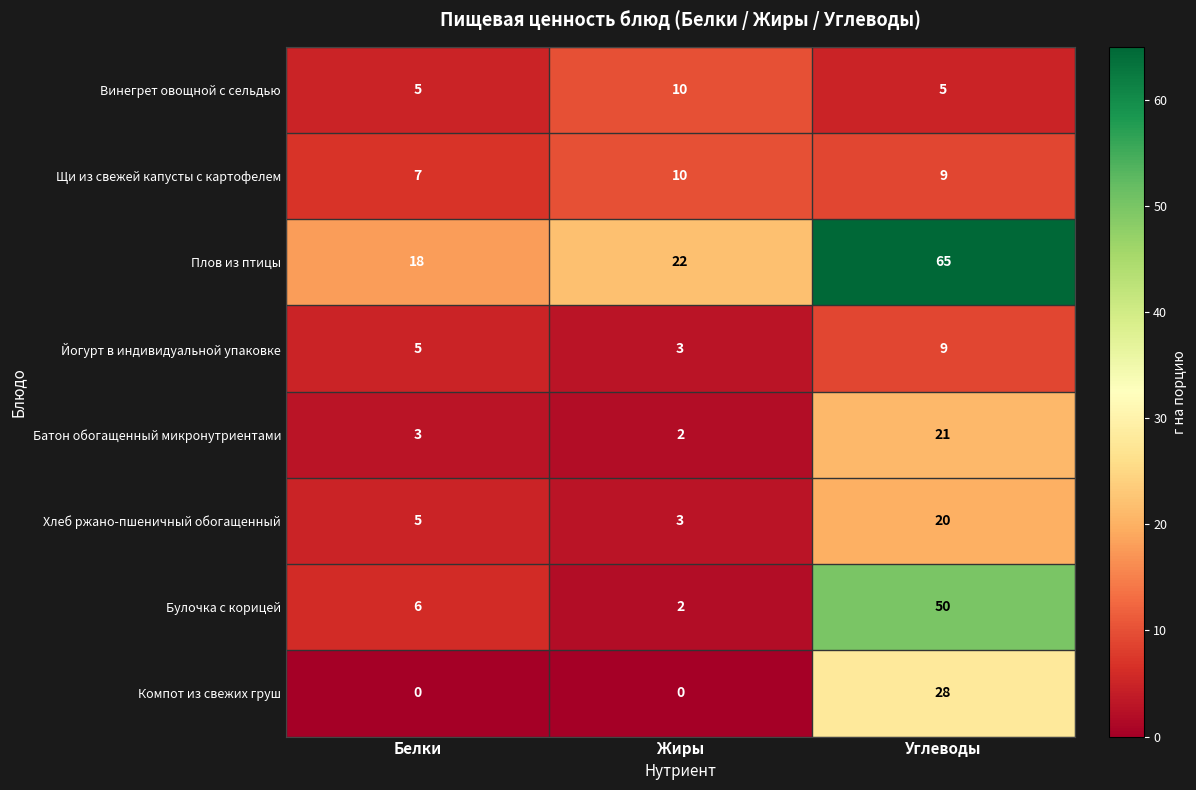

The value of Щи из свежей капусты с картофелем at Жиры is 2. True or false?

False